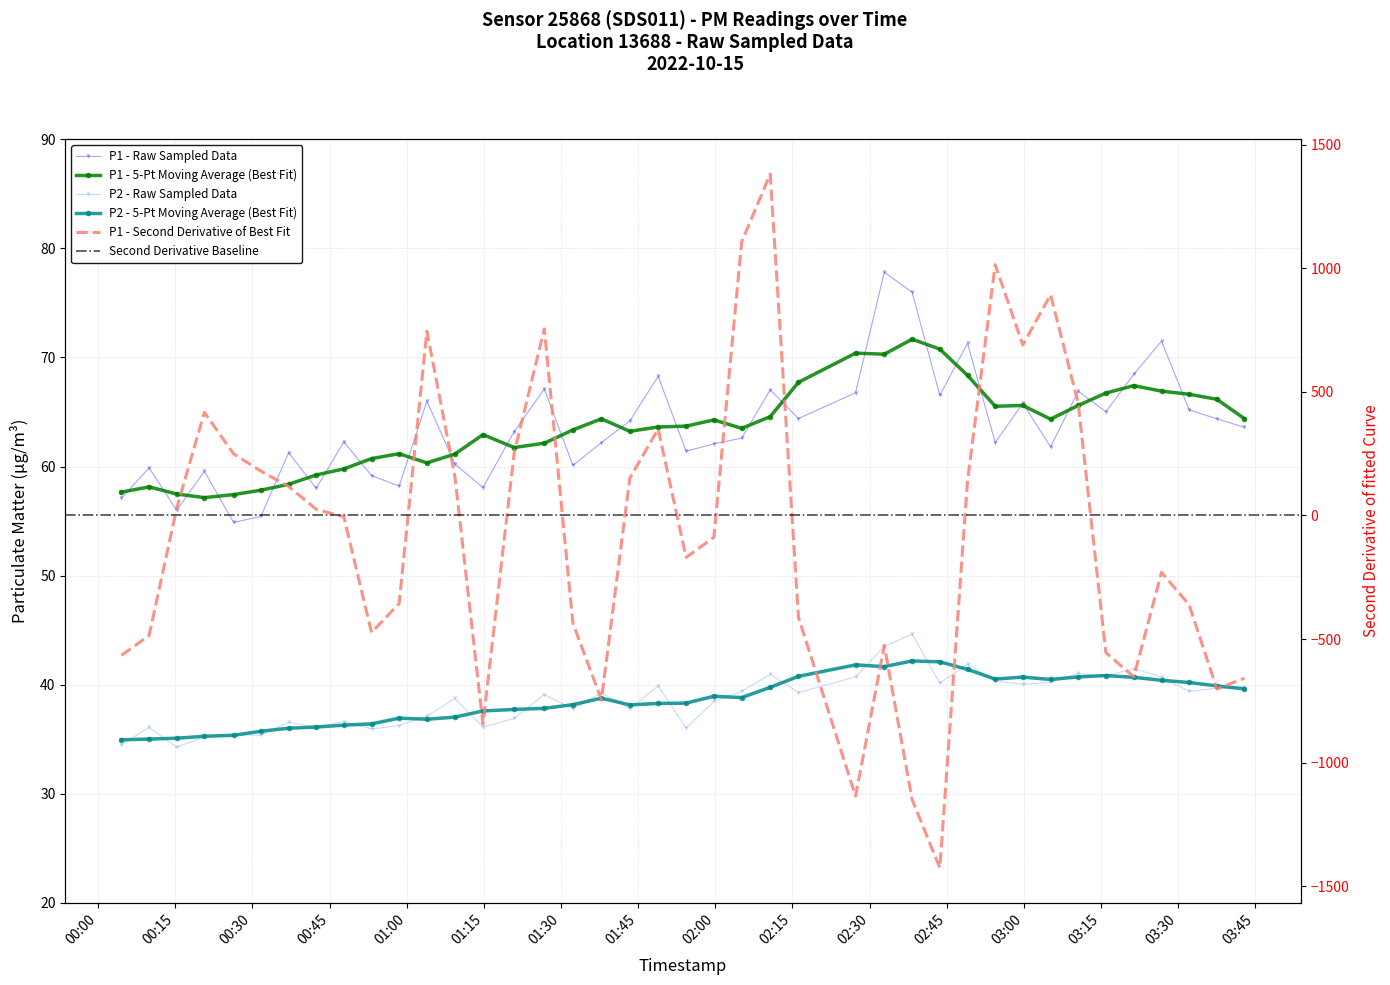

What is the average value of the P1 series?

63.5